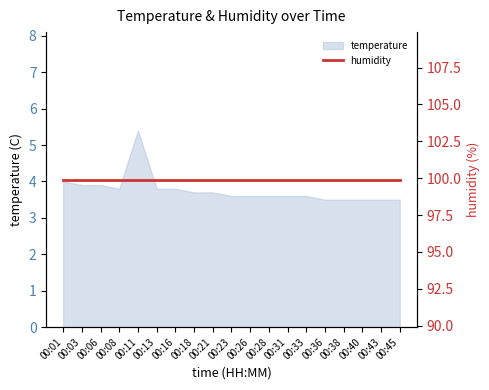

What is the difference between the maximum and minimum values?

1.9